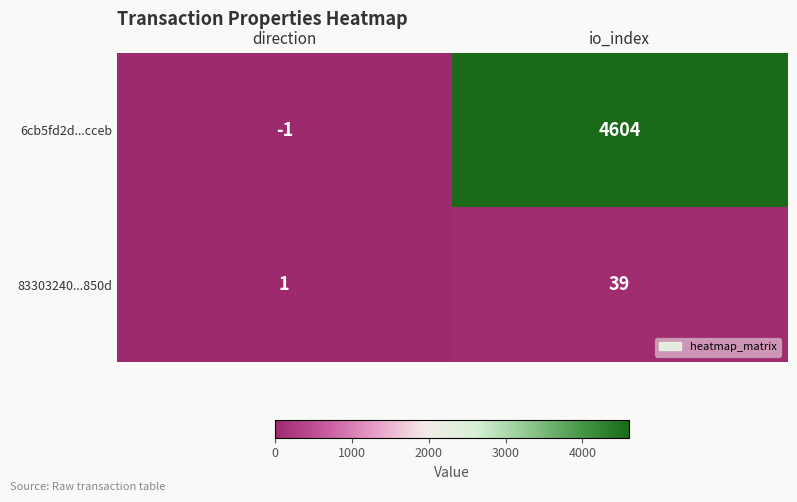

List the series in order of their peak value, lowest first.

83303240...850d, 6cb5fd2d...cceb